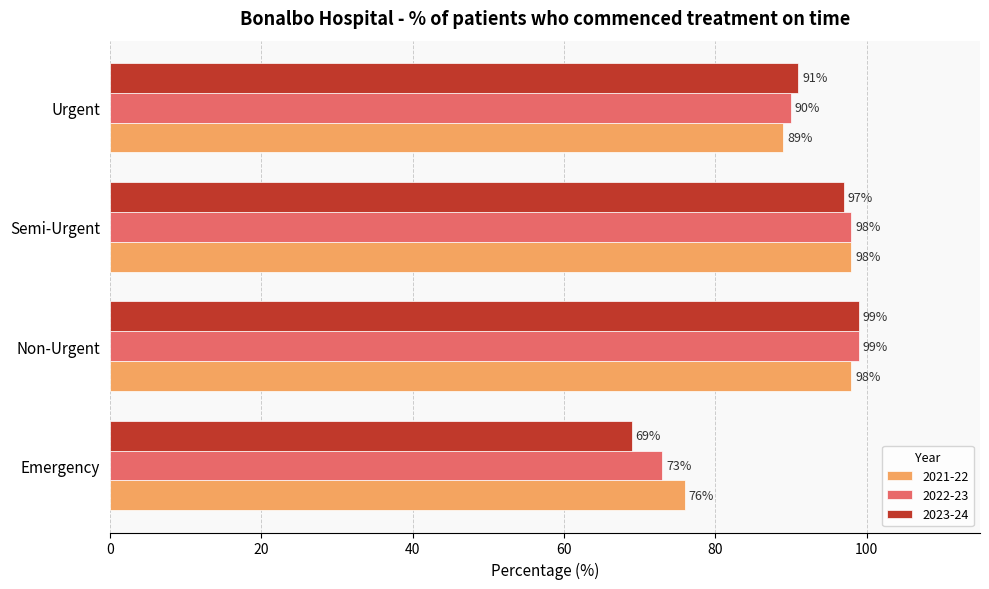

At which category is the sum across all series the highest?

Non-Urgent